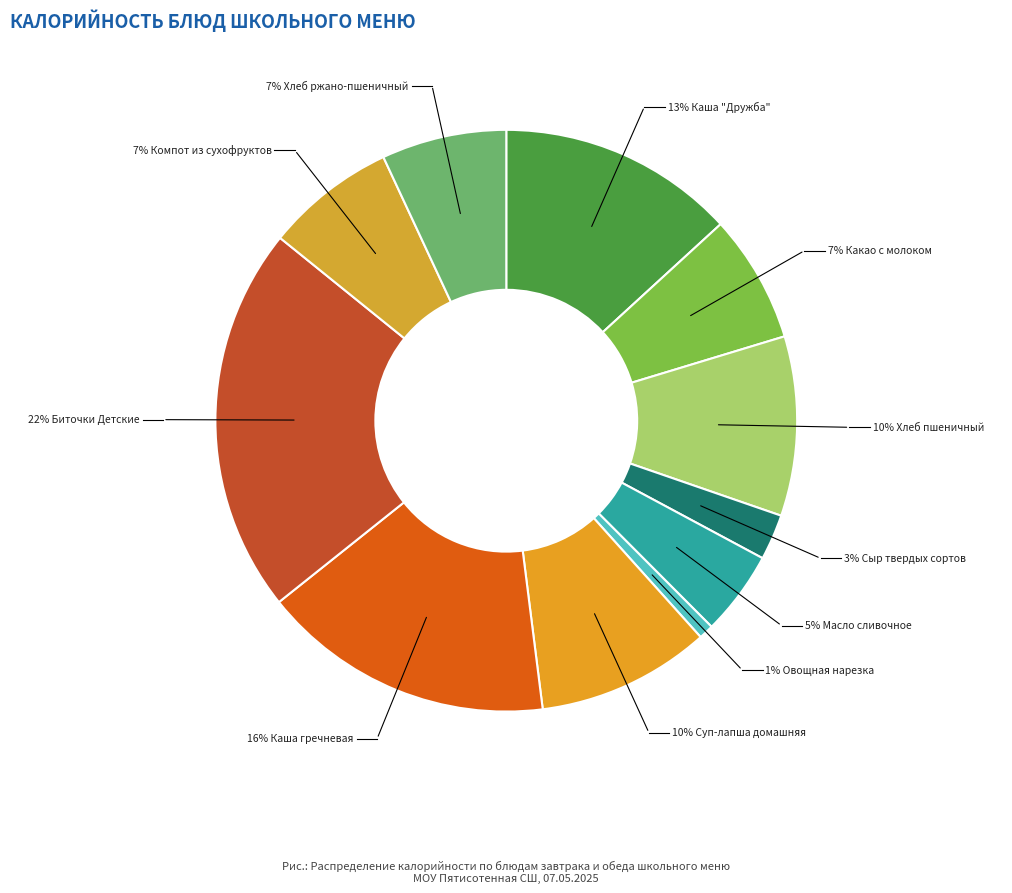

What is the change in value from Биточки Детские to Хлеб ржано-пшеничный?

-205.6